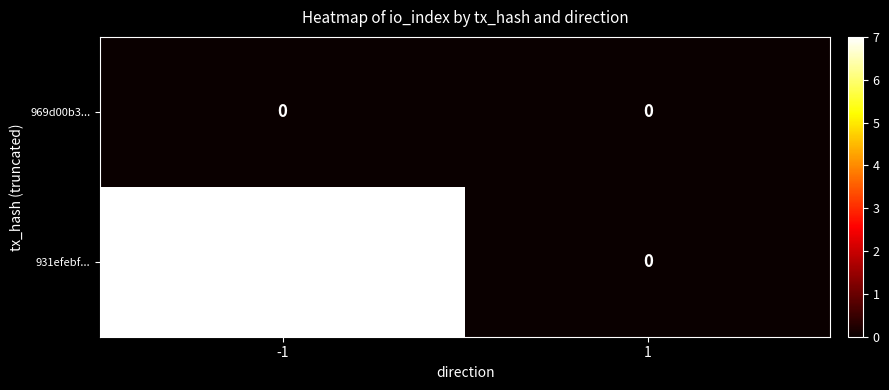

What is the approximate value of 931efebf... at -1?

7